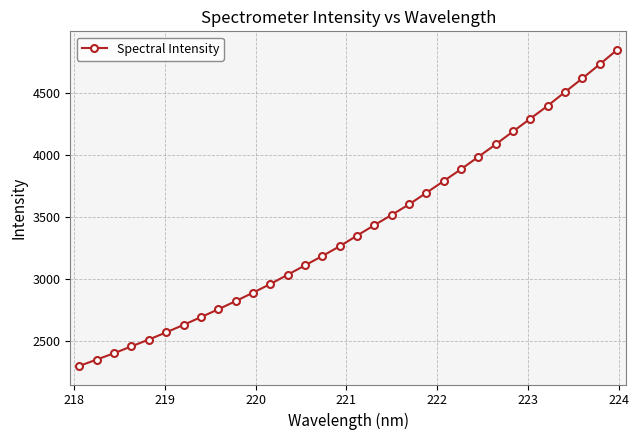

What is the sum of all values?

108818.6